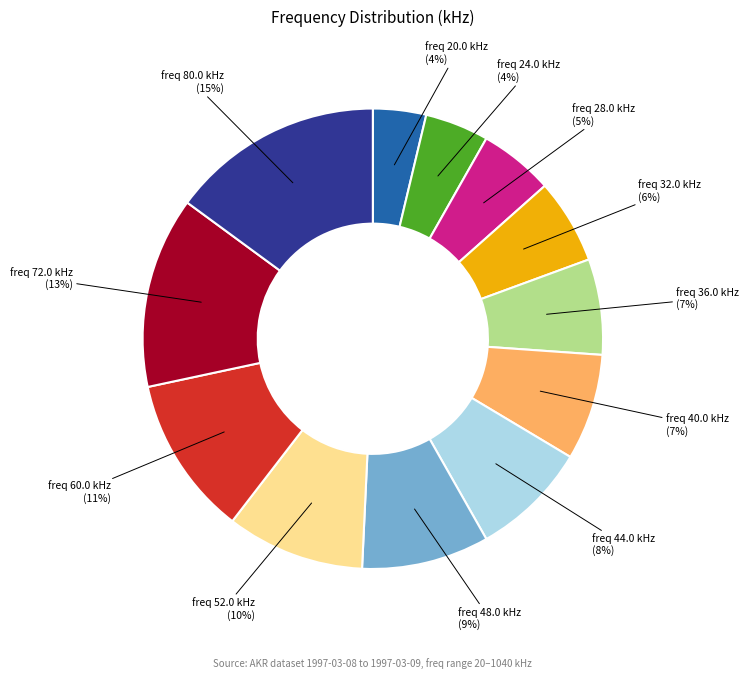

Is there a majority slice in this chart?

No